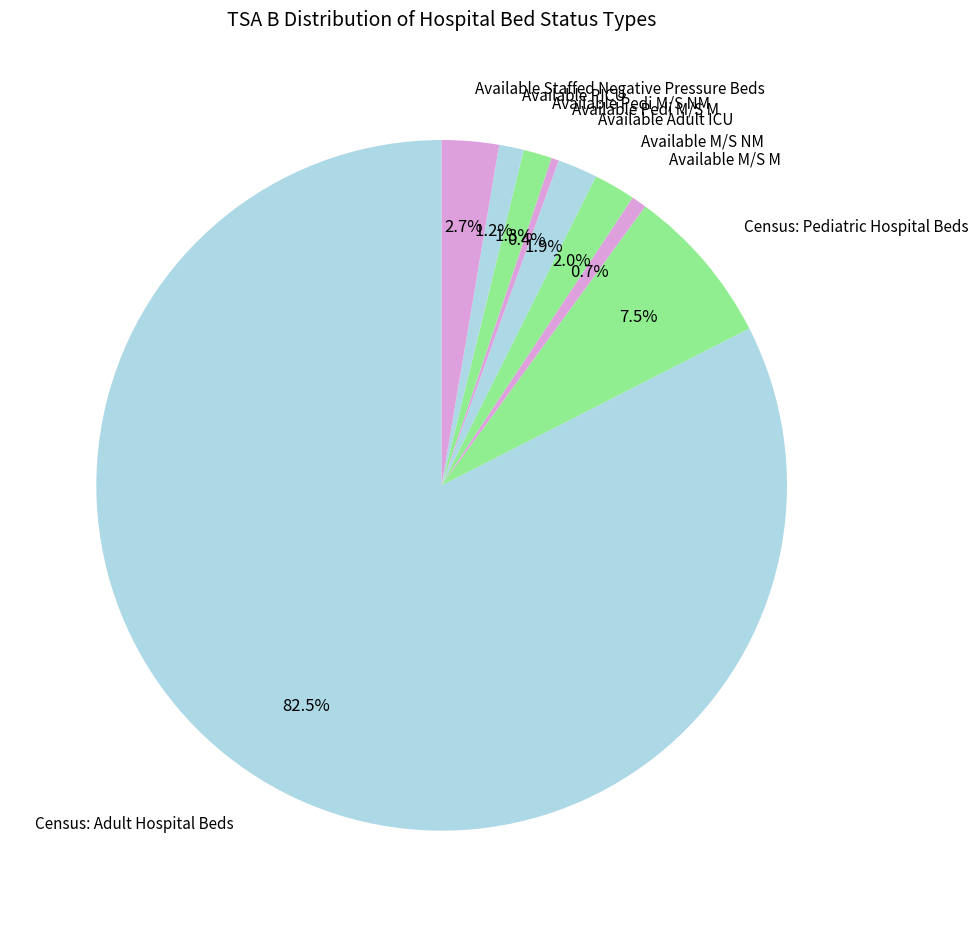

True or false: Available Staffed Negative Pressure Beds accounts for 3% of the total.

True